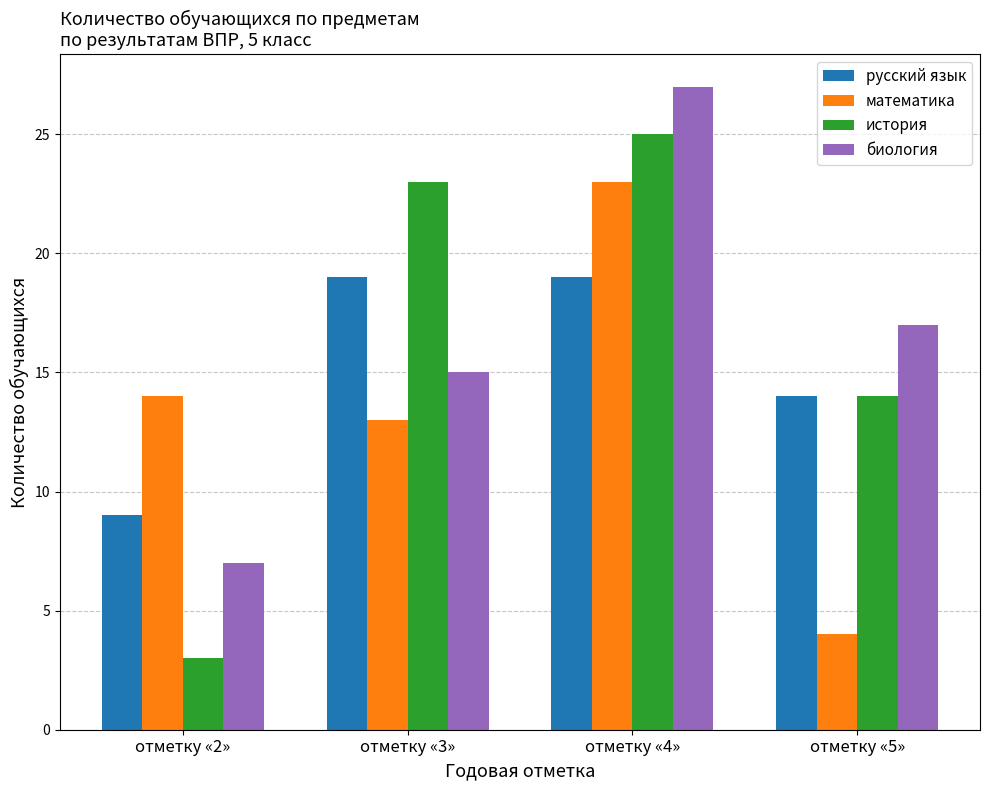

How many distinct data groups are displayed?

4